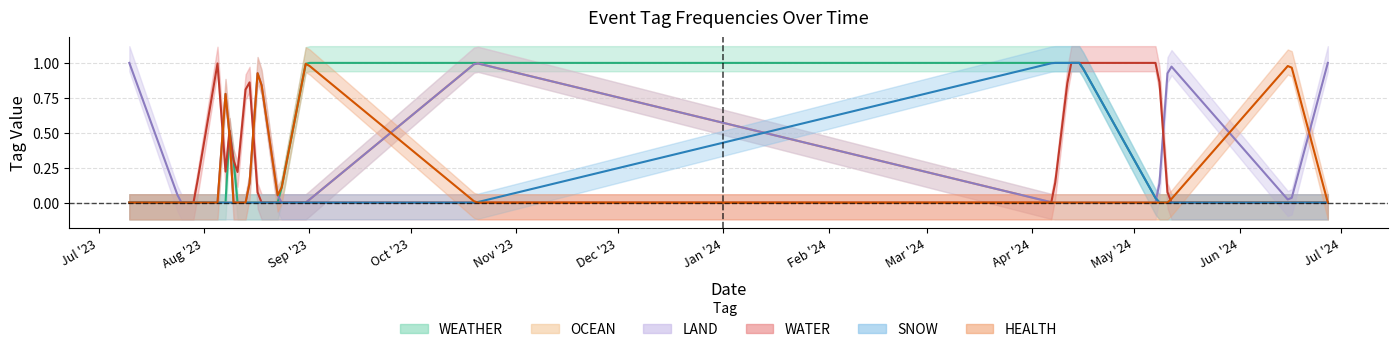

What is the difference between the second highest and second lowest values in the HEALTH series?

1